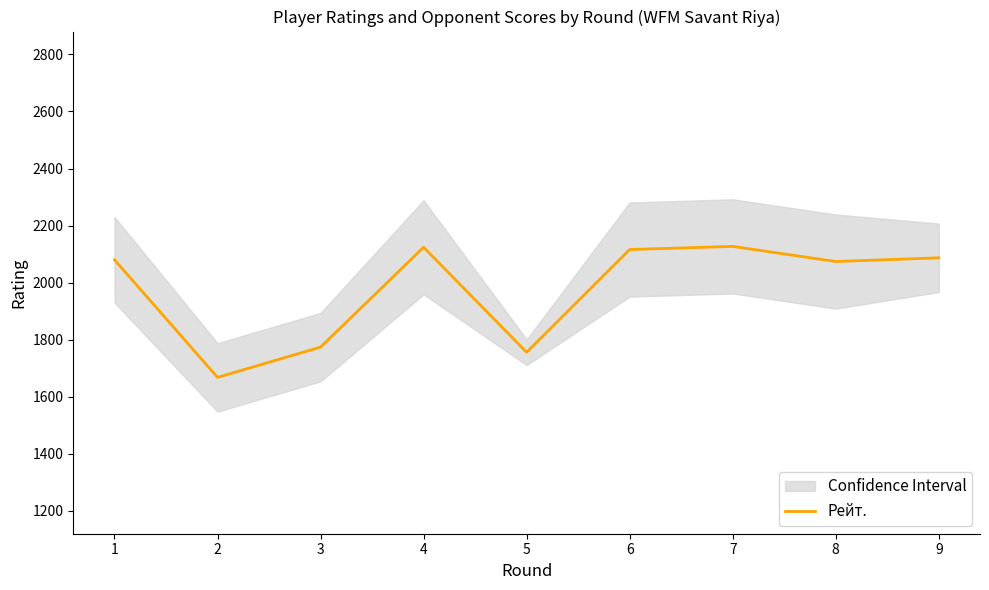

What is the difference between the values at 3 and 9?

313